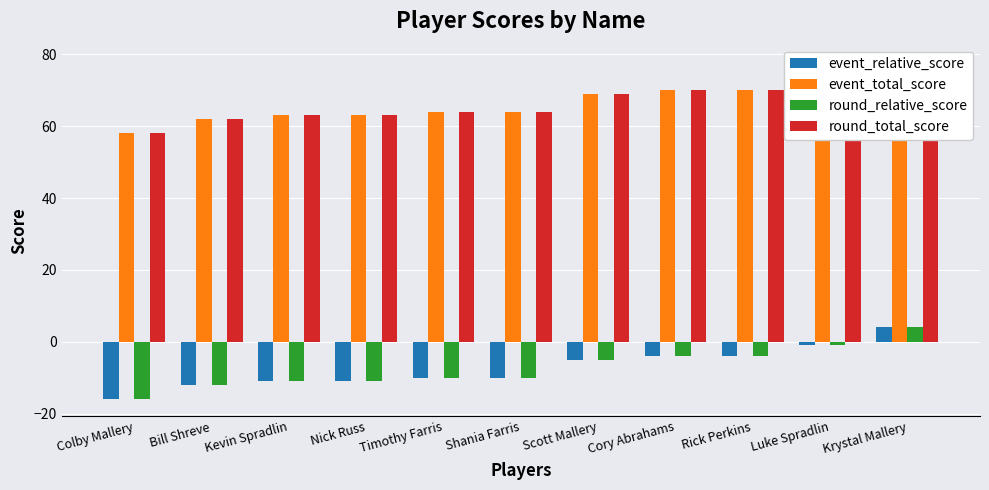

What is the difference between the maximum and minimum values in the event_relative_score series?

20